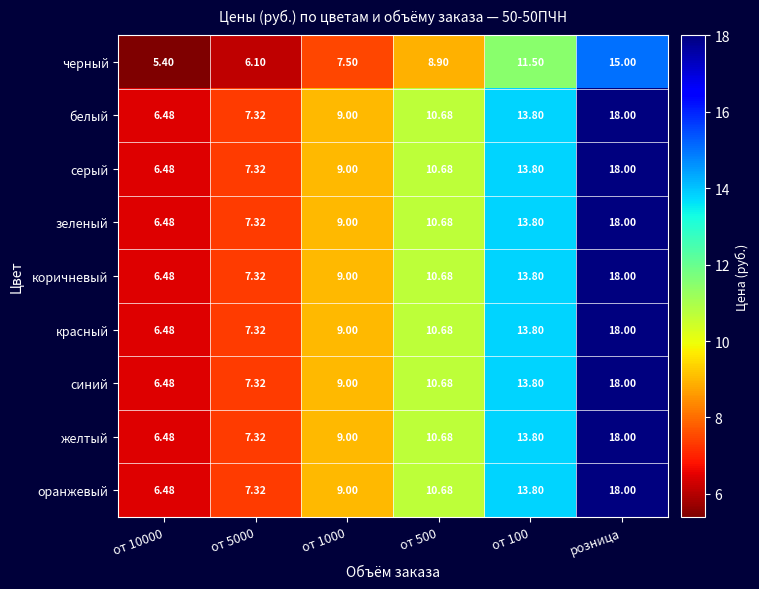

At which category is the sum across all series the highest?

розница